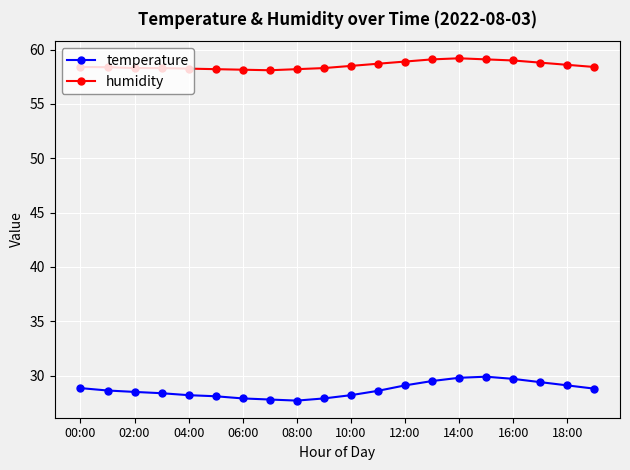

What is the average value of the humidity series?

58.5